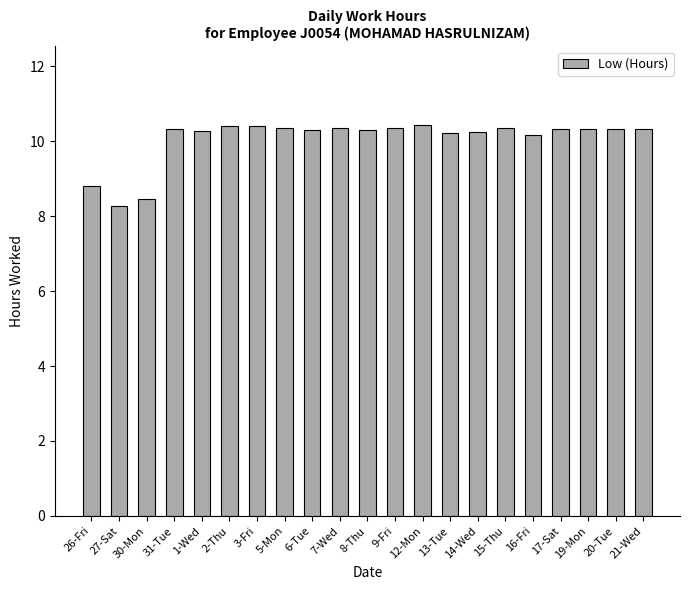

Does the chart contain stacked bars?

No